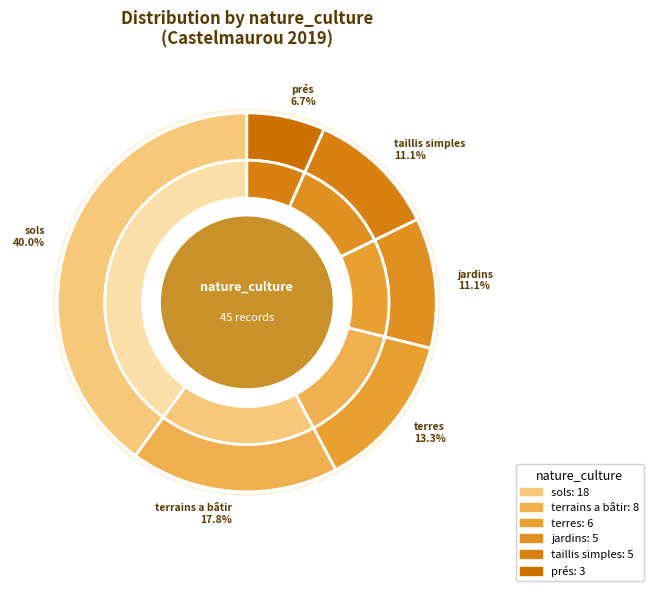

To the nearest percent, what percentage of the pie is sols?

40%